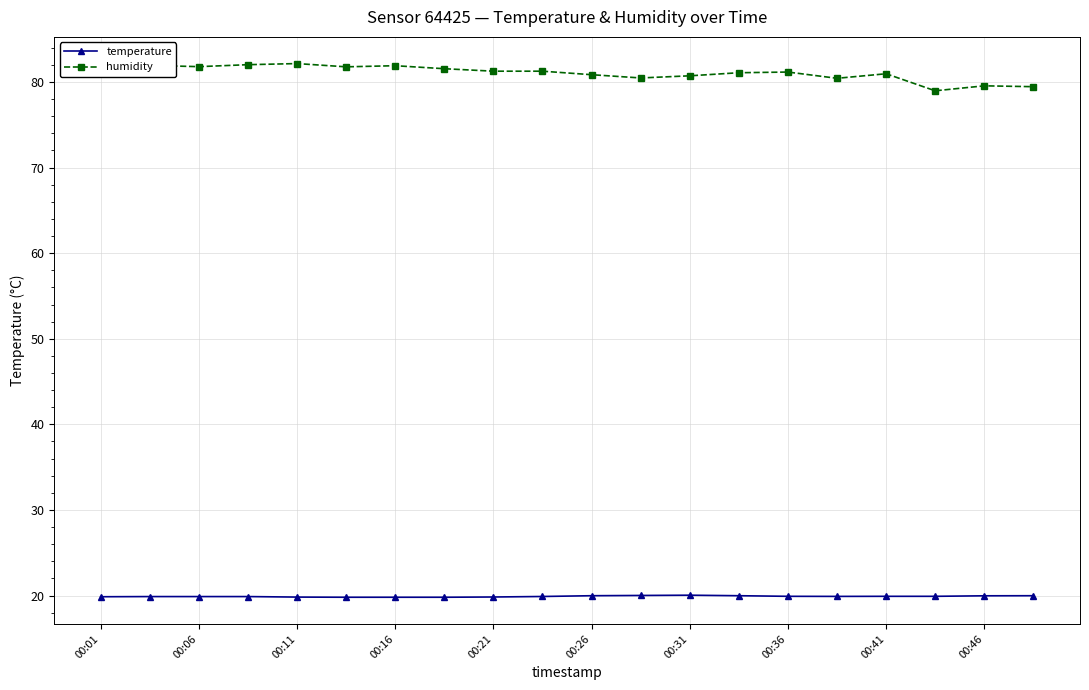

Which series has the widest spread of values?

humidity